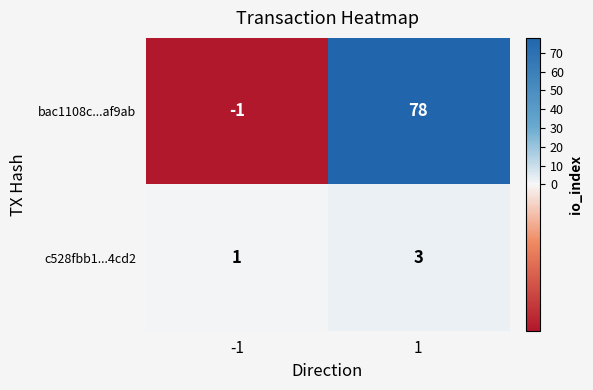

Which label corresponds to the largest value in the chart?

1